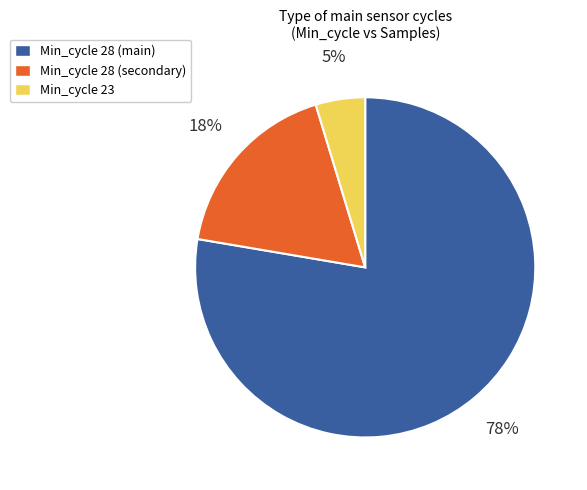

To the nearest percent, what is the combined percentage of Min_cycle 23 and Min_cycle 28 (main)?

82%